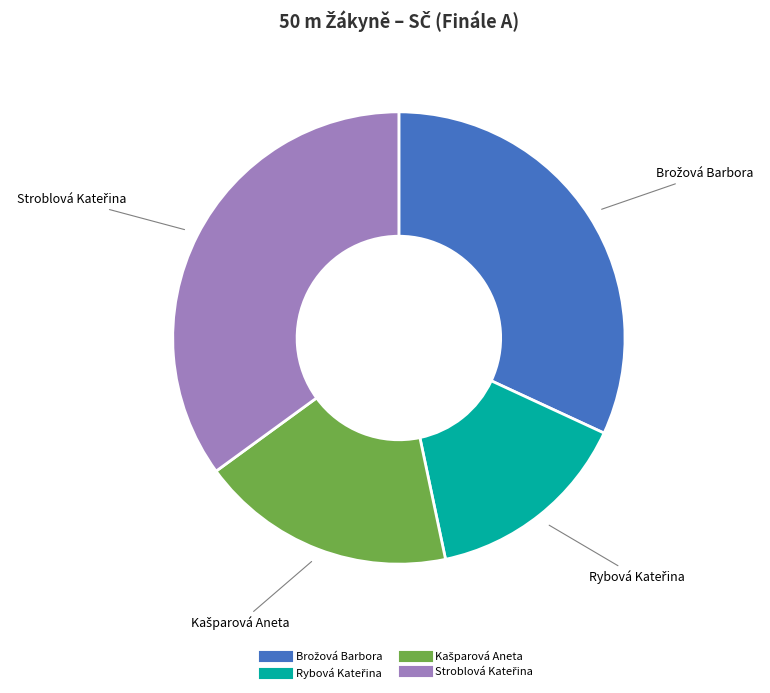

Does any single category account for the majority?

No